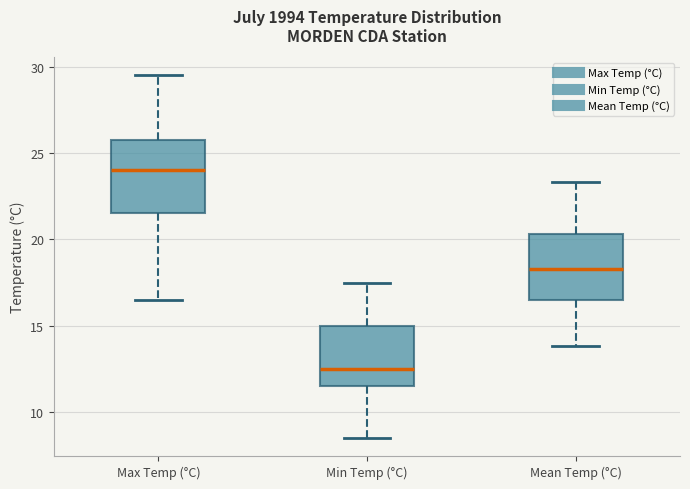

Reading left to right, transcribe this box plot: for each box, give where its median line is, the range the box spans, and where its two whiskers end, as read against the y-axis. The values are not printed on the chart, so give them approximately, as read against the axis.

Max Temp (°C): median 24.0, box 21.5 to 26.0, whiskers 16.5 to 29.5
Min Temp (°C): median 12.5, box 11.5 to 15.0, whiskers 8.5 to 17.5
Mean Temp (°C): median 18.5, box 16.5 to 20.5, whiskers 14.0 to 23.5